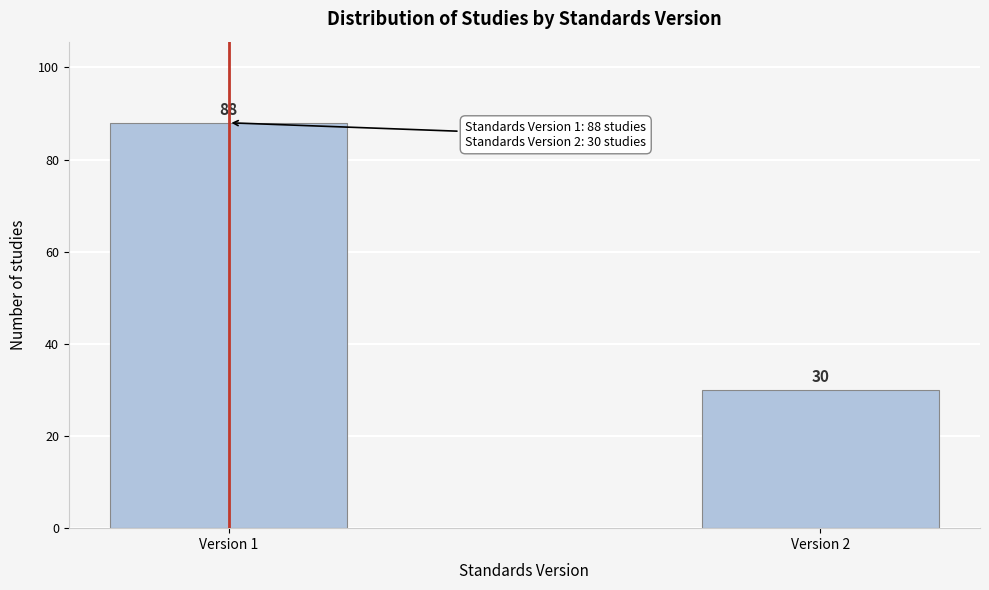

Reading left to right, list all the values displayed in this chart.

Version 1=88	Version 2=30